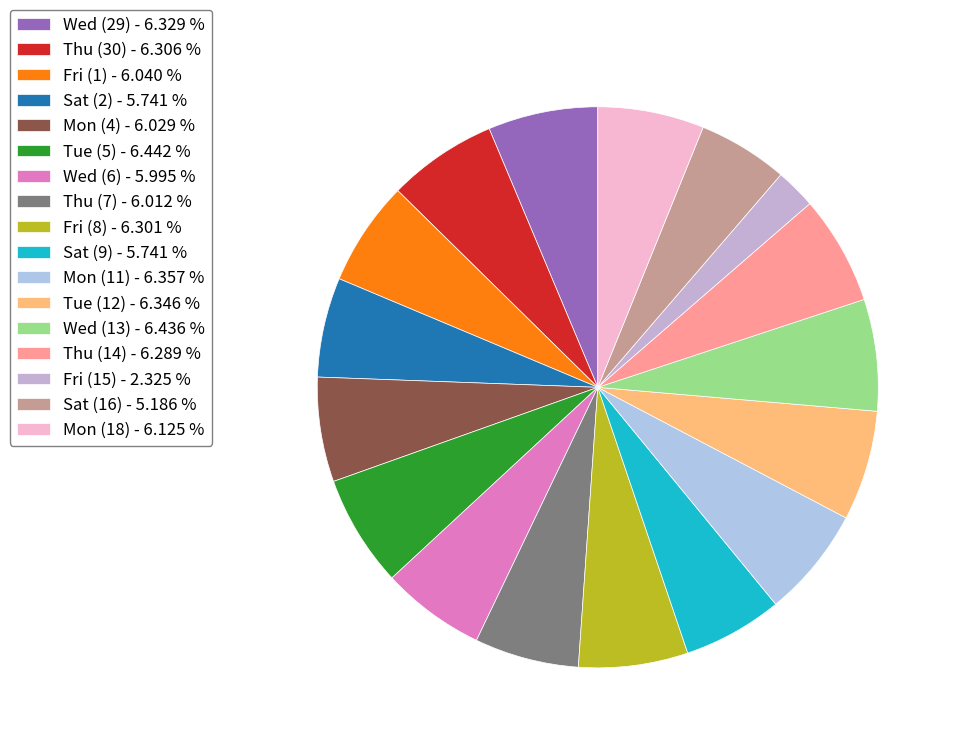

Combined, what portion of the pie is Sat (16) and Sat (9)?

10.9%